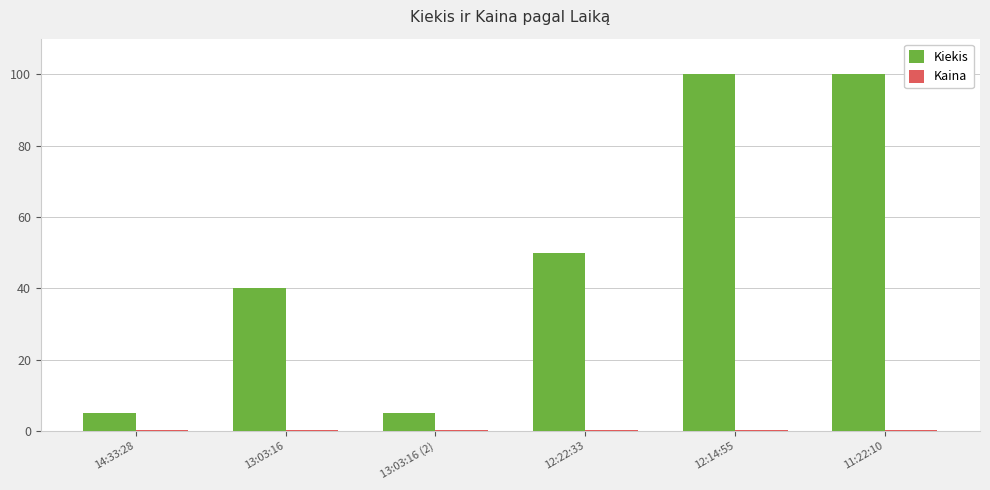

Which series has the largest total across all categories?

Kiekis